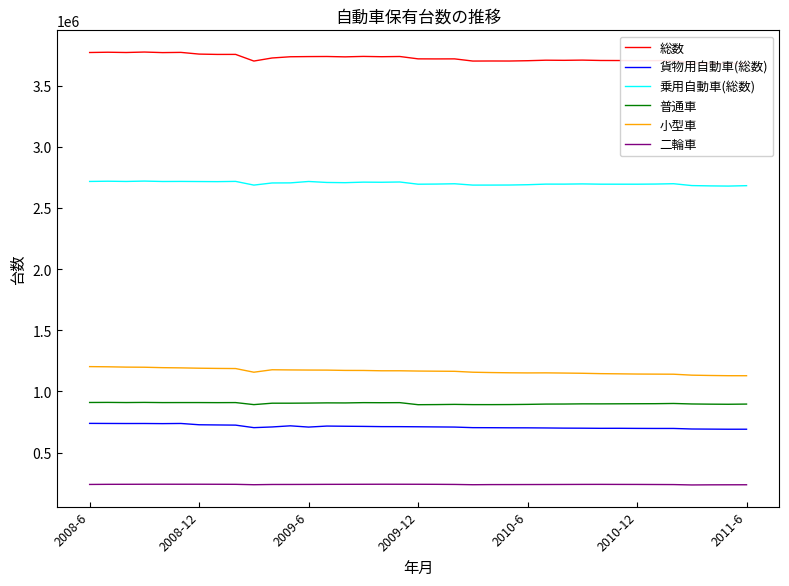

True or false: 普通車 and 二輪車 cross at least once.

False